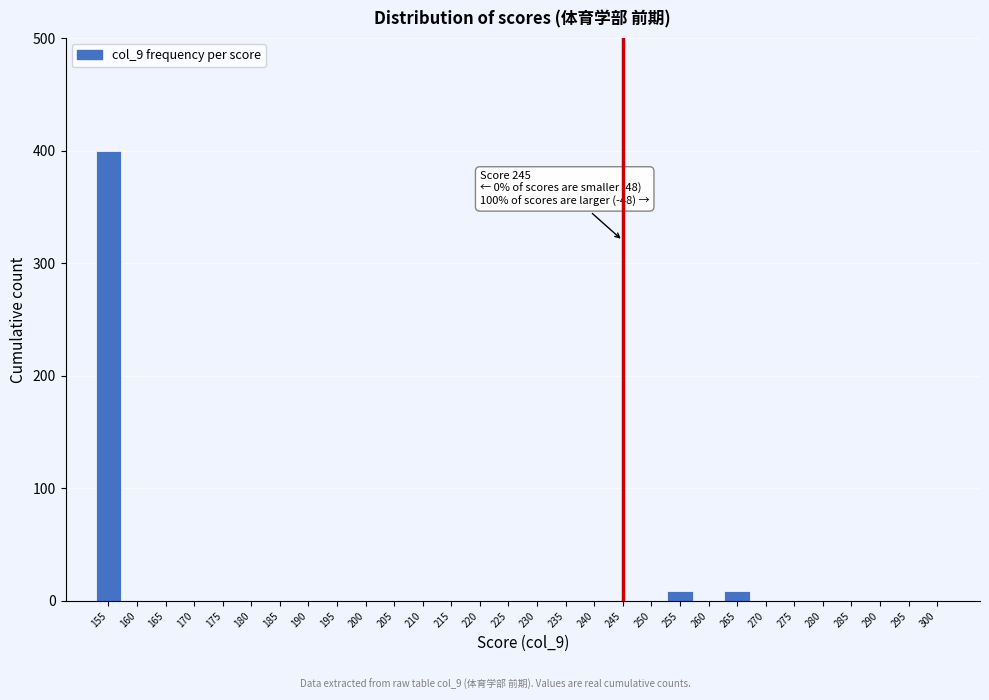

Reading right to left, what are all the values shown in this chart?

300=0	295=0	290=0	285=0	280=0	275=0	270=0	265=9	260=0	255=9	250=0	245=0	240=0	235=0	230=0	225=0	220=0	215=0	210=0	205=0	200=0	195=0	190=0	185=0	180=0	175=0	170=0	165=0	160=0	155=400